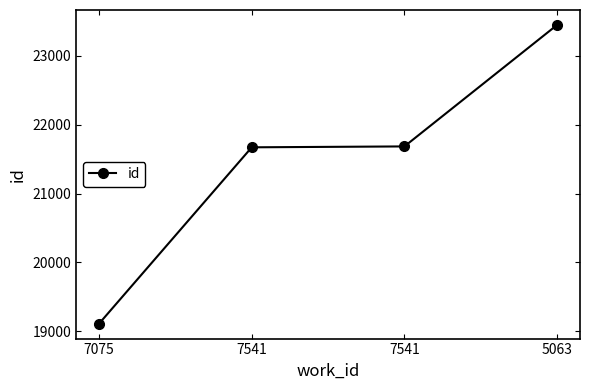

Rank the categories by value from highest to lowest.

5063, 7541, 7541, 7075